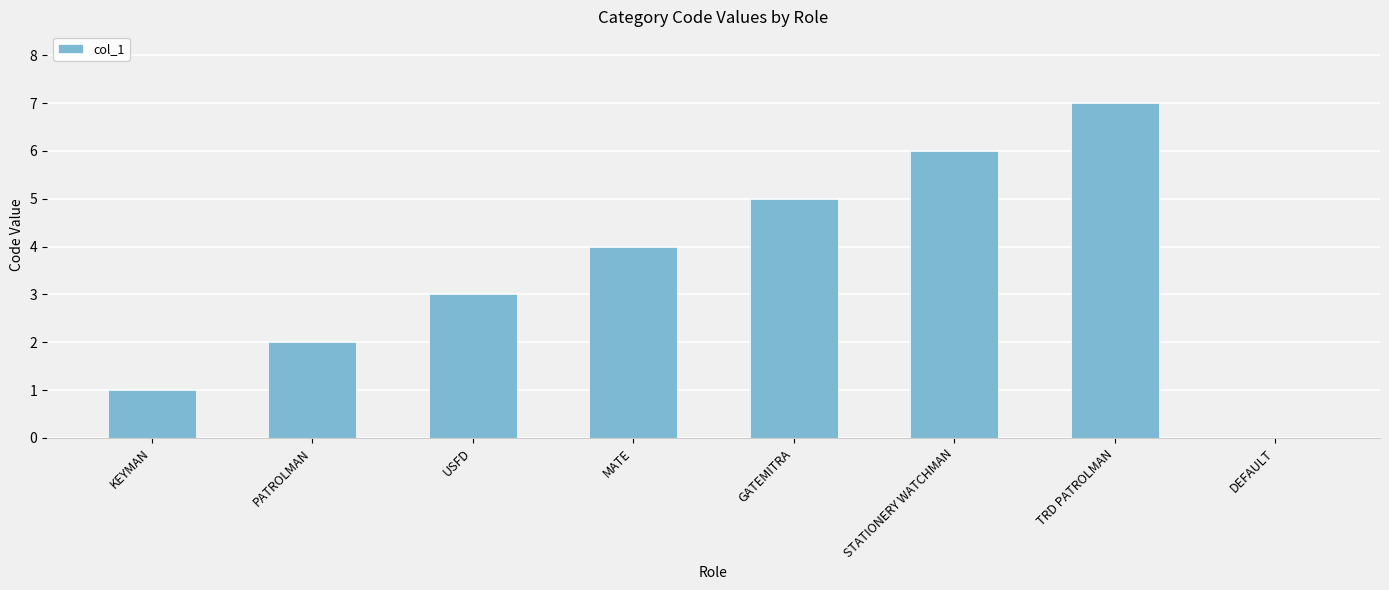

What is the ratio of the value at USFD to the value at STATIONERY WATCHMAN?

0.5